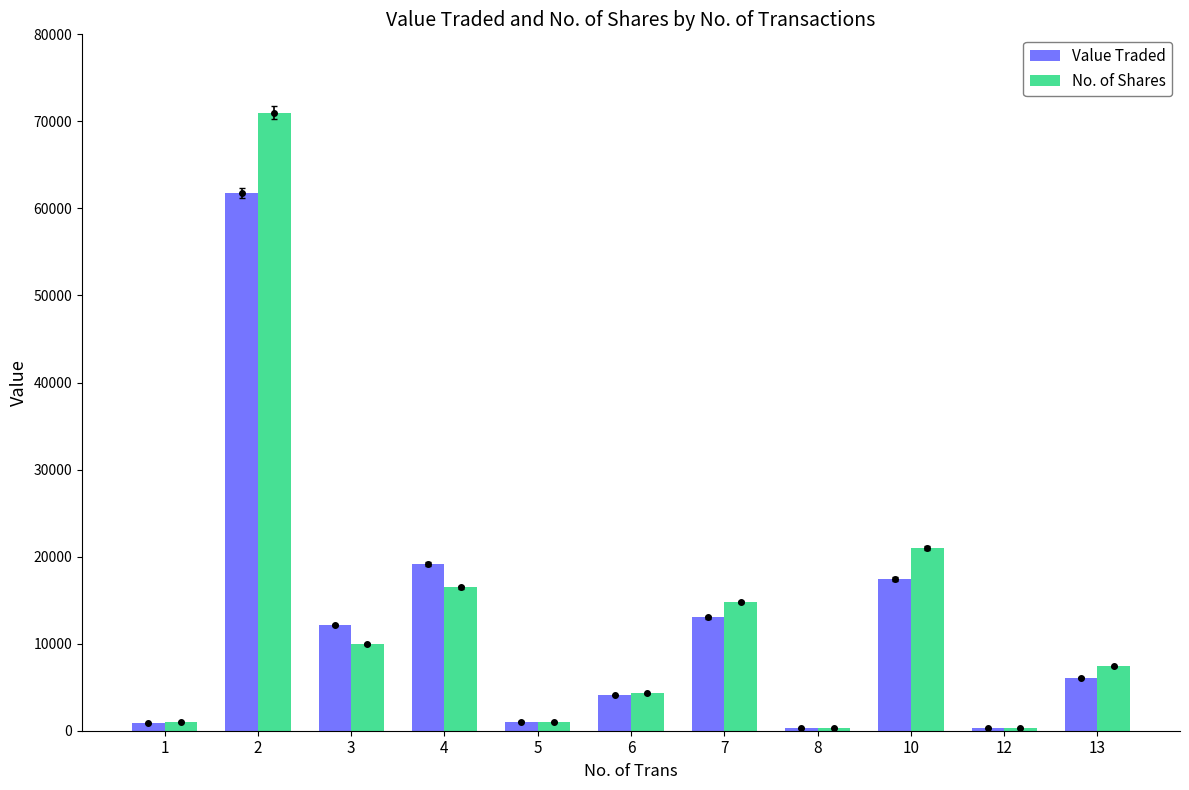

How many values in the Value Traded series are below 6077?

5